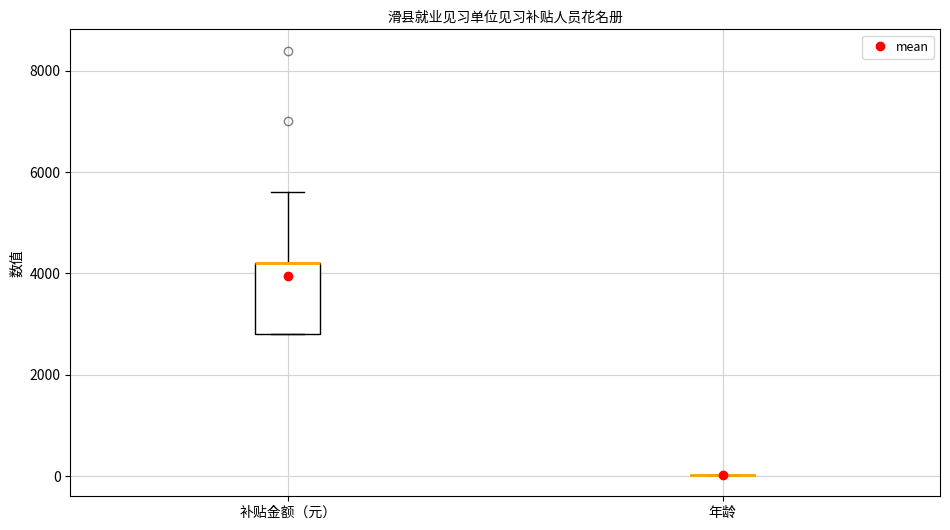

Reading left to right, transcribe this box plot: for each box, give where its median line is, the range the box spans, and where its two whiskers end, as read against the y-axis. The values are not printed on the chart, so give them approximately, as read against the axis.

补贴金额（元）: median 4200 (drawn on the box's upper edge), box 2800 to 4200, whiskers 2800 to 5600
年龄: box collapsed to a line at 0, whiskers 0 to 0